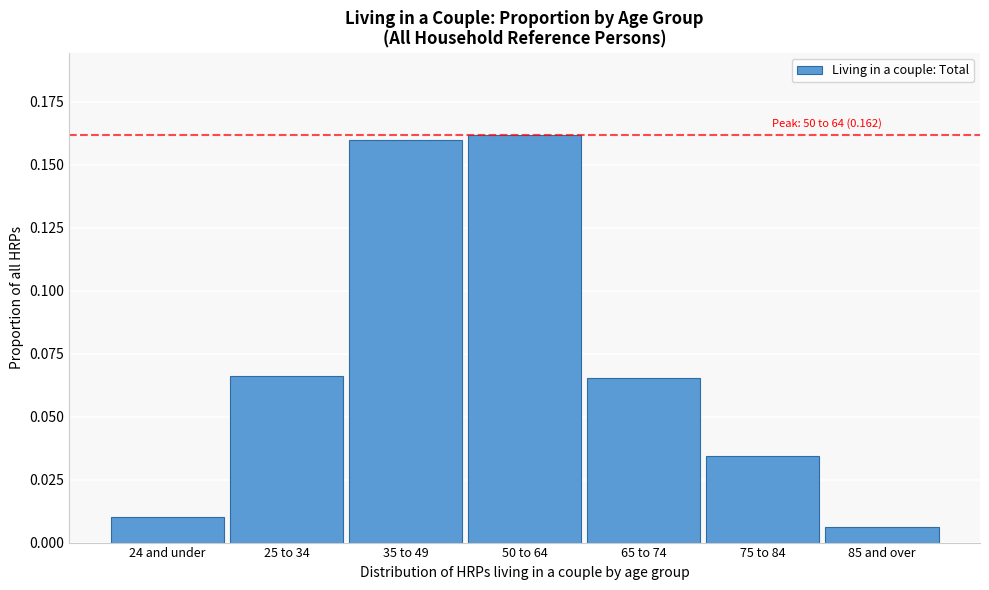

At which category does the chart reach its minimum across all series?

85 and over